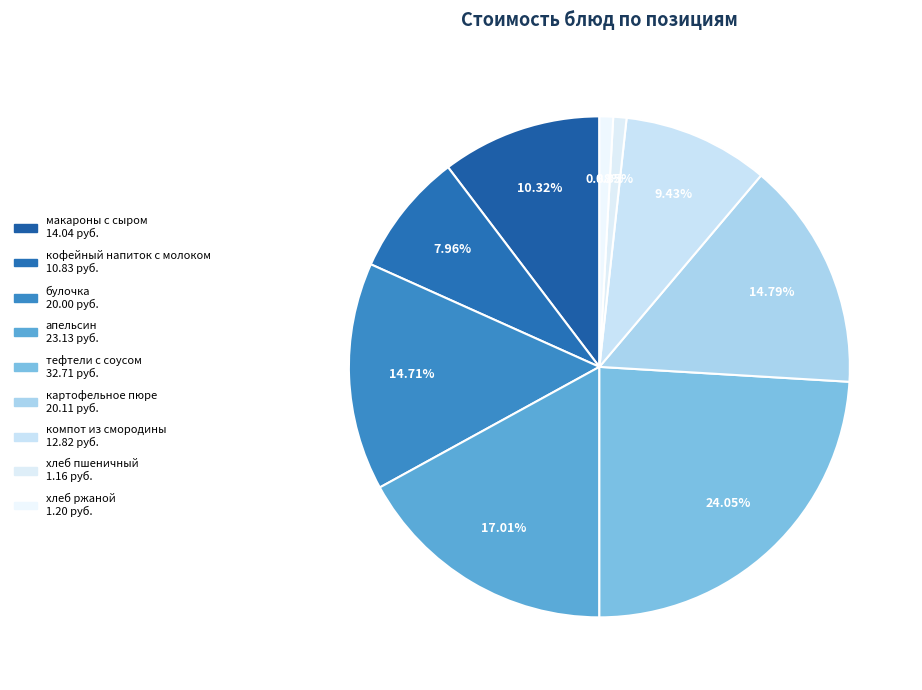

How many segments does this pie chart have?

9